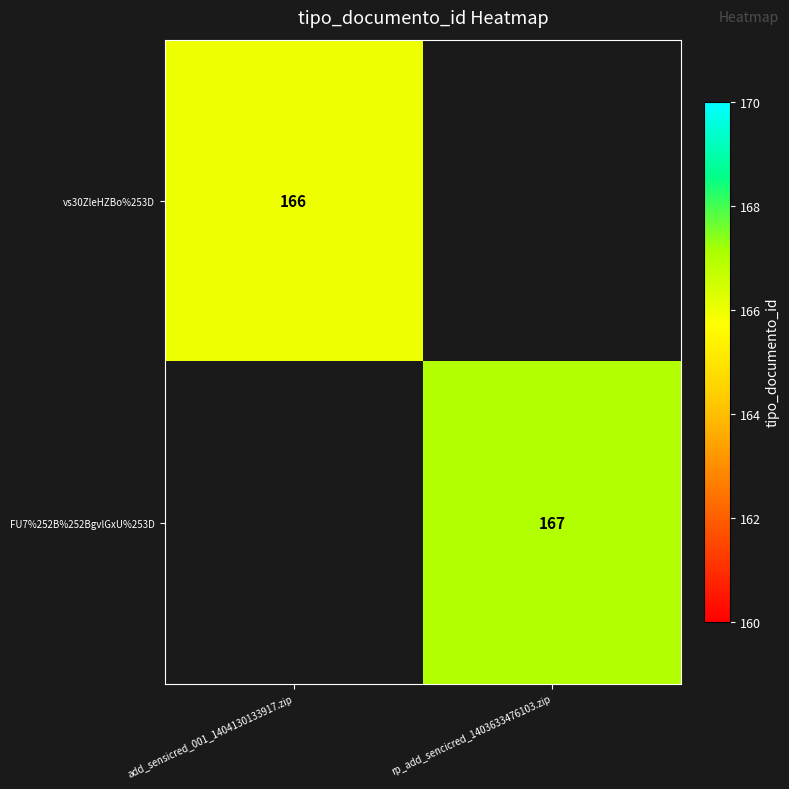

The value of vs30ZleHZBo%253D at add_sensicred_001_1404130133917.zip is 166. True or false?

True